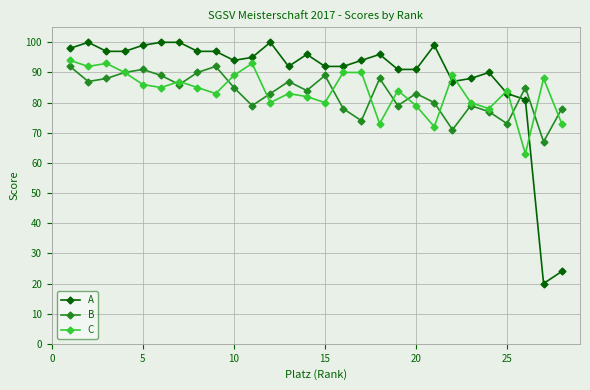

What is the sum of all C values?

2345